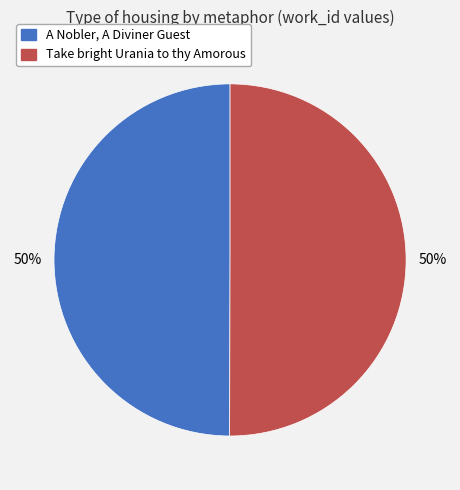

Count the number of slices in the pie.

2